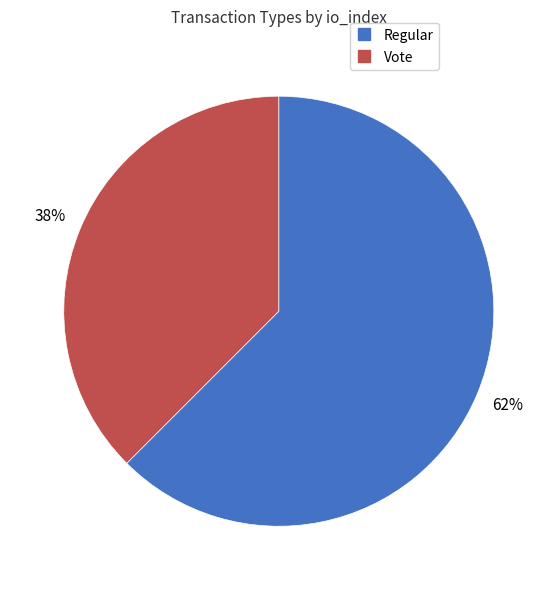

What is the ratio of the value at Vote to the value at Regular?

0.6